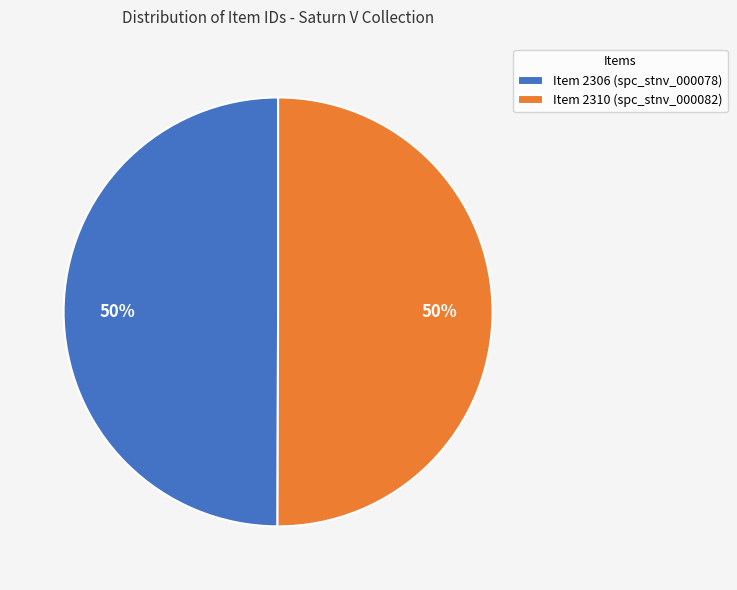

To the nearest percent, what percentage of the pie is Item 2310 (spc_stnv_000082)?

50%